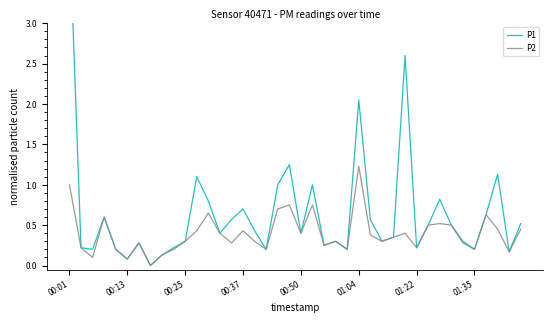

The value of P2 at 01:22 is 0.2. True or false?

True